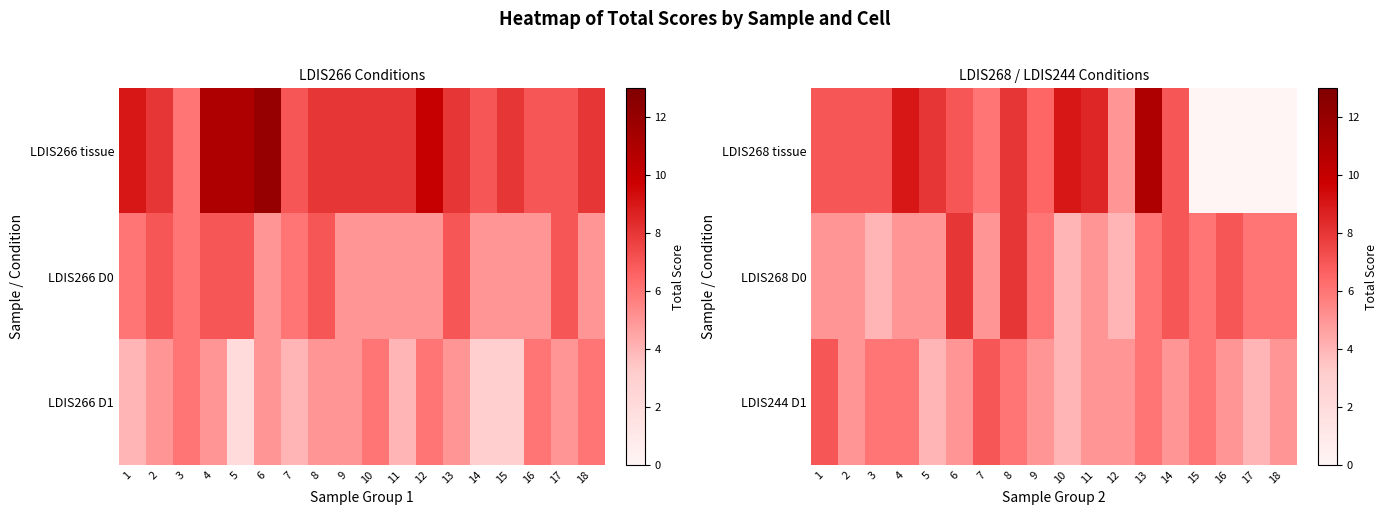

What is the difference between the highest and lowest values at 18?

6.0